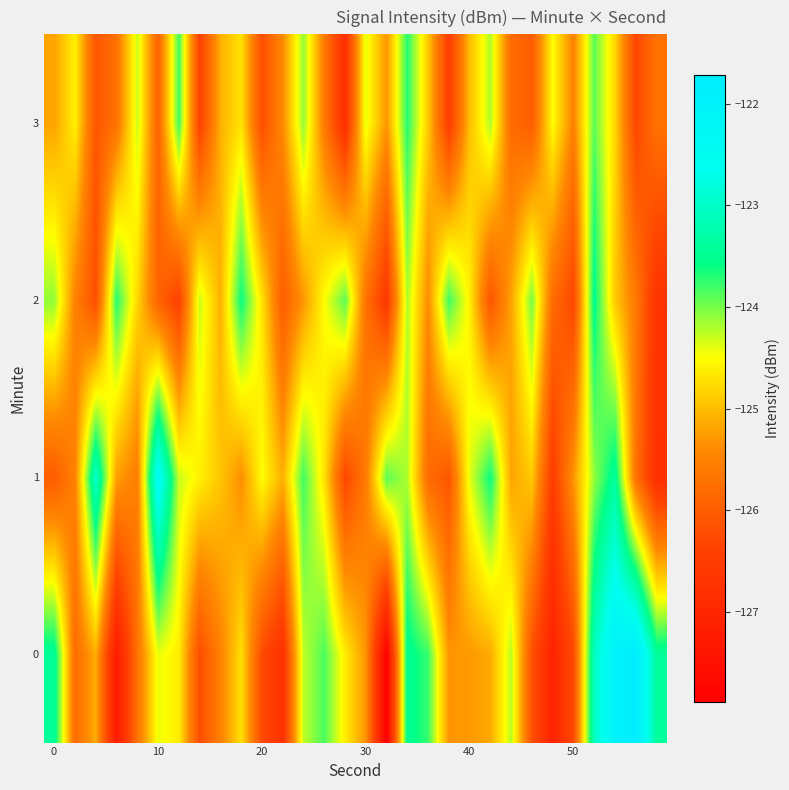

At how many categories does at least one series exceed -127?

30